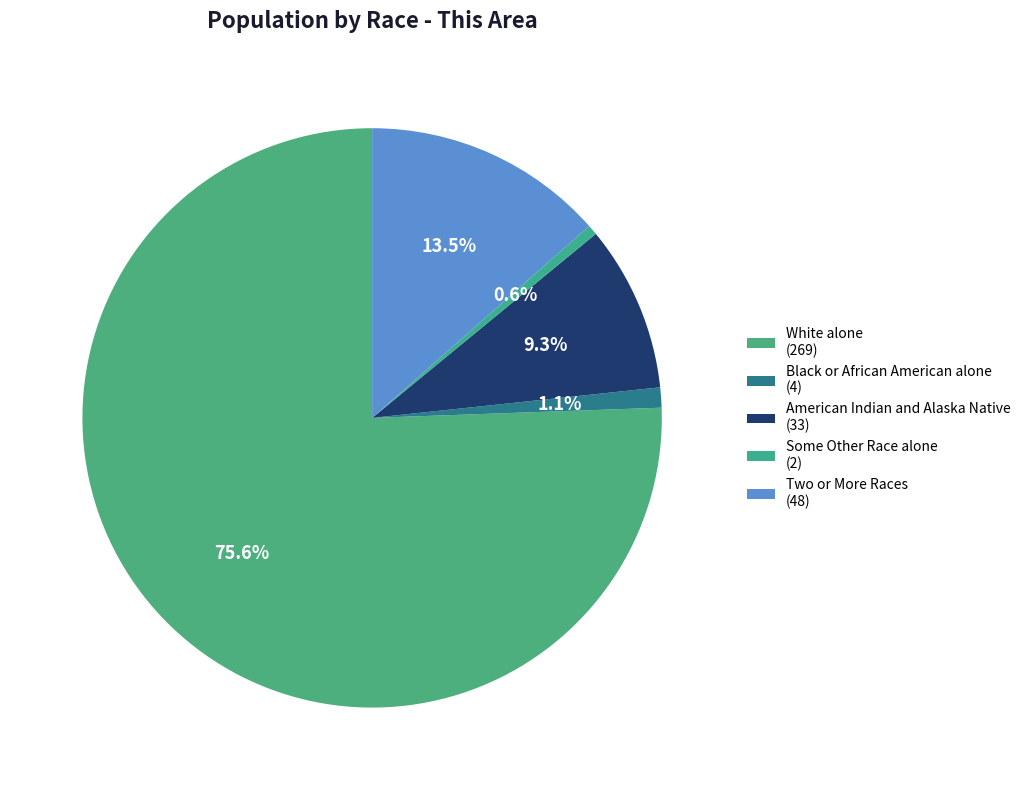

Which category has the biggest portion of the pie?

White alone